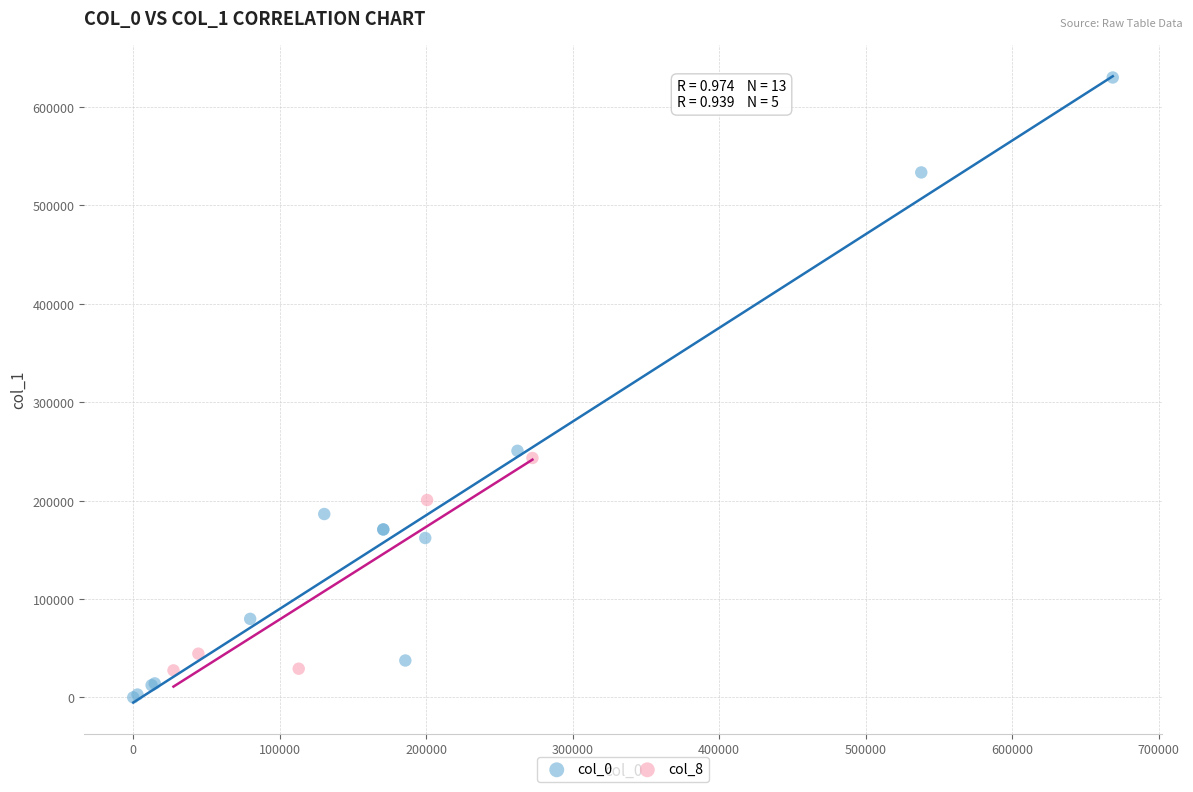

Which series has the widest spread of Y values?

col_0